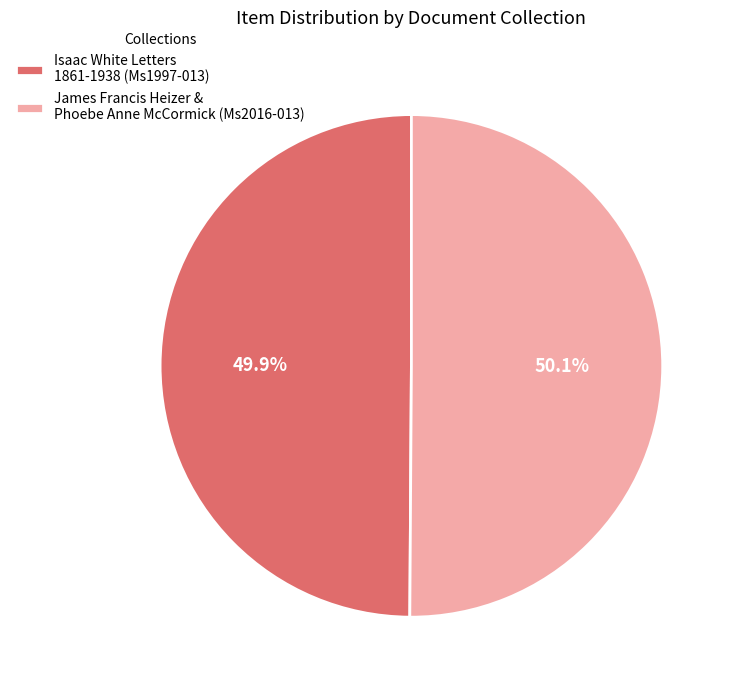

Is there a majority slice in this chart?

Yes